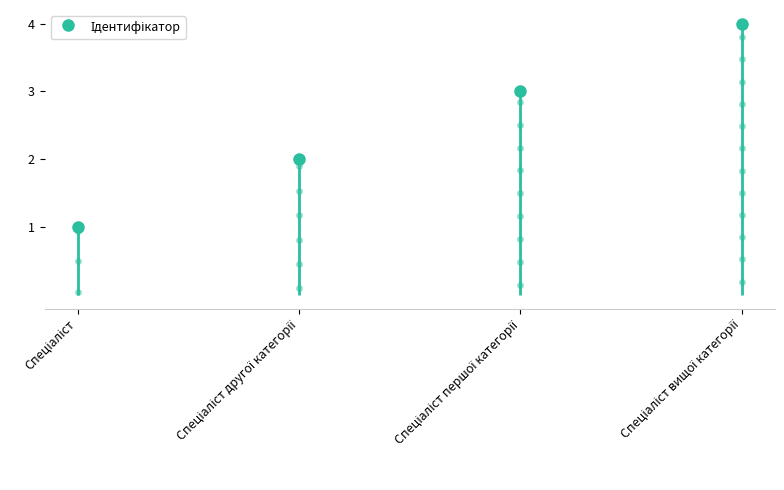

Which label corresponds to the largest value in the chart?

Спеціаліст вищої категорії